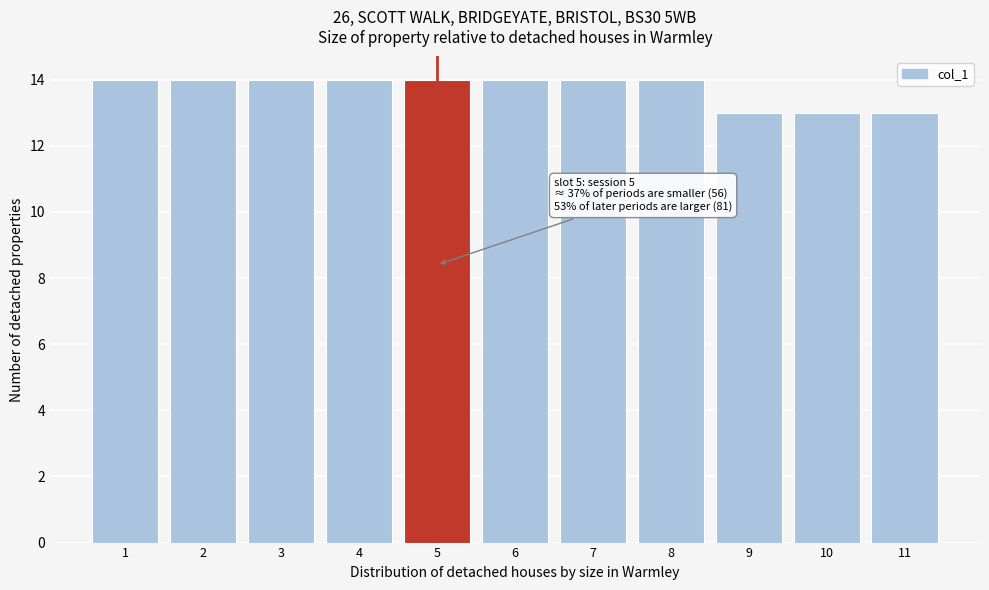

Reading right to left, extract all data points from this chart.

13	13	13	14	14	14	14	14	14	14	14